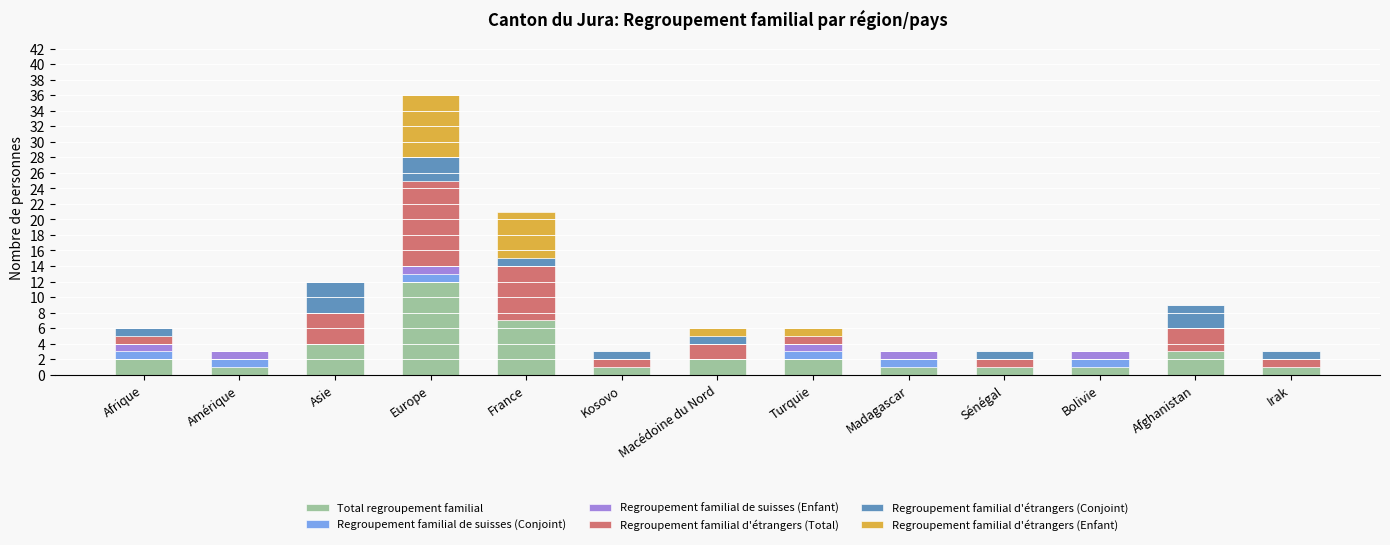

What is the total value across all series at Afrique?

6